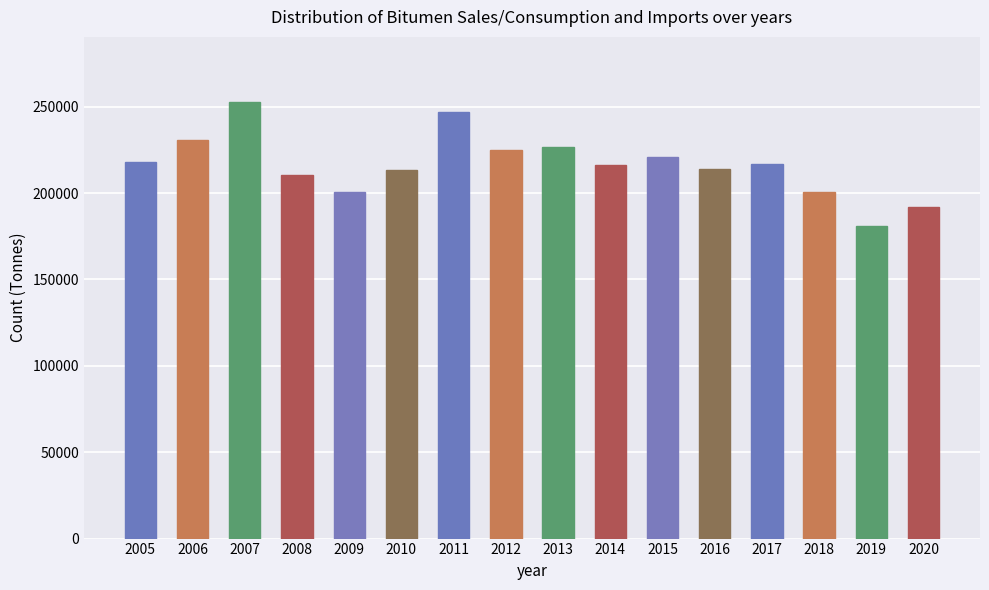

What is the average value?

216650